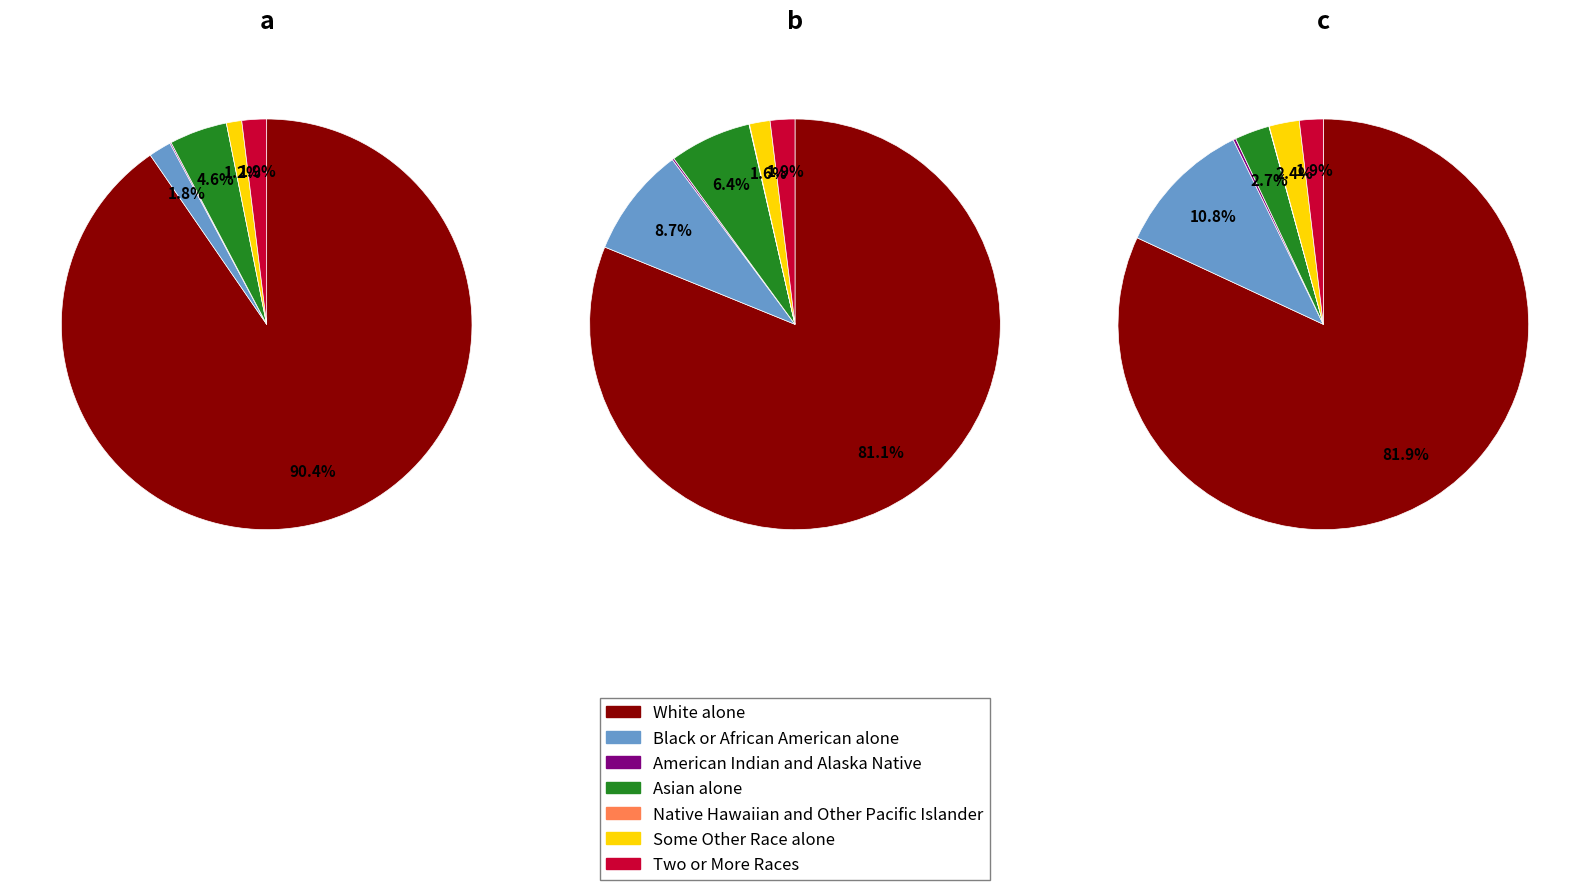

Between Black or African American alone and Some Other Race alone, which is larger?

Black or African American alone